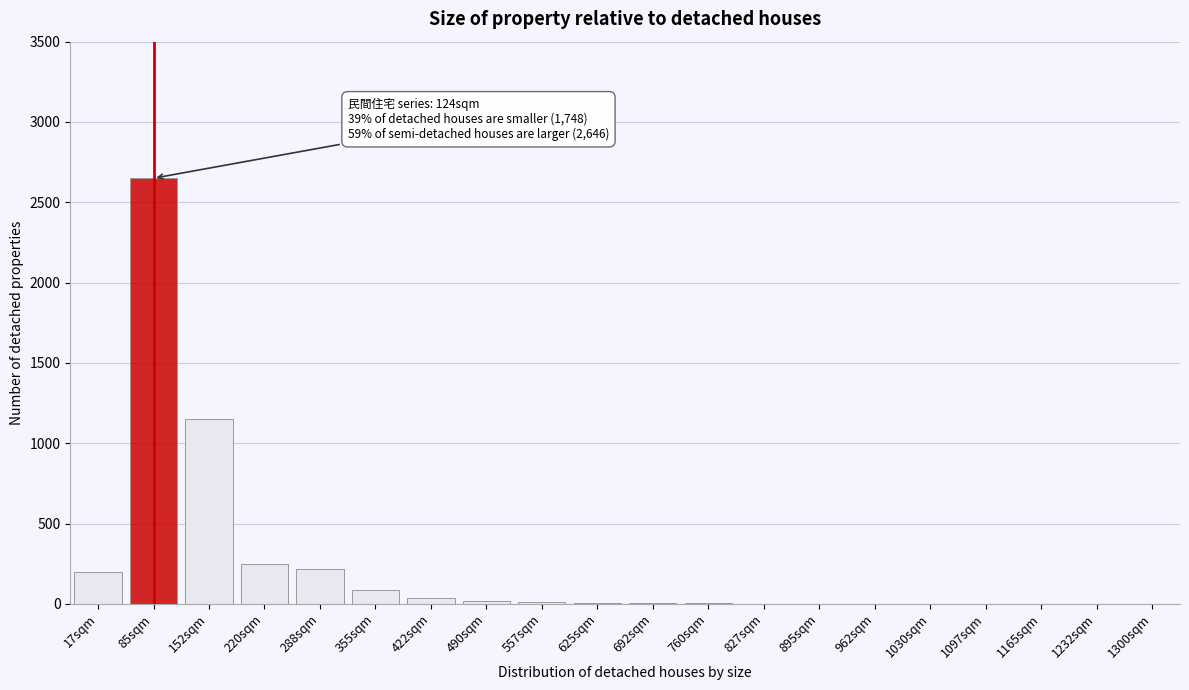

What is the sum of all values?

4650